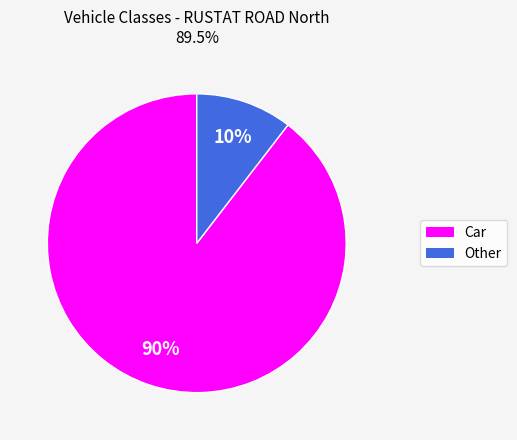

To the nearest percent, what portion does Car represent?

90%